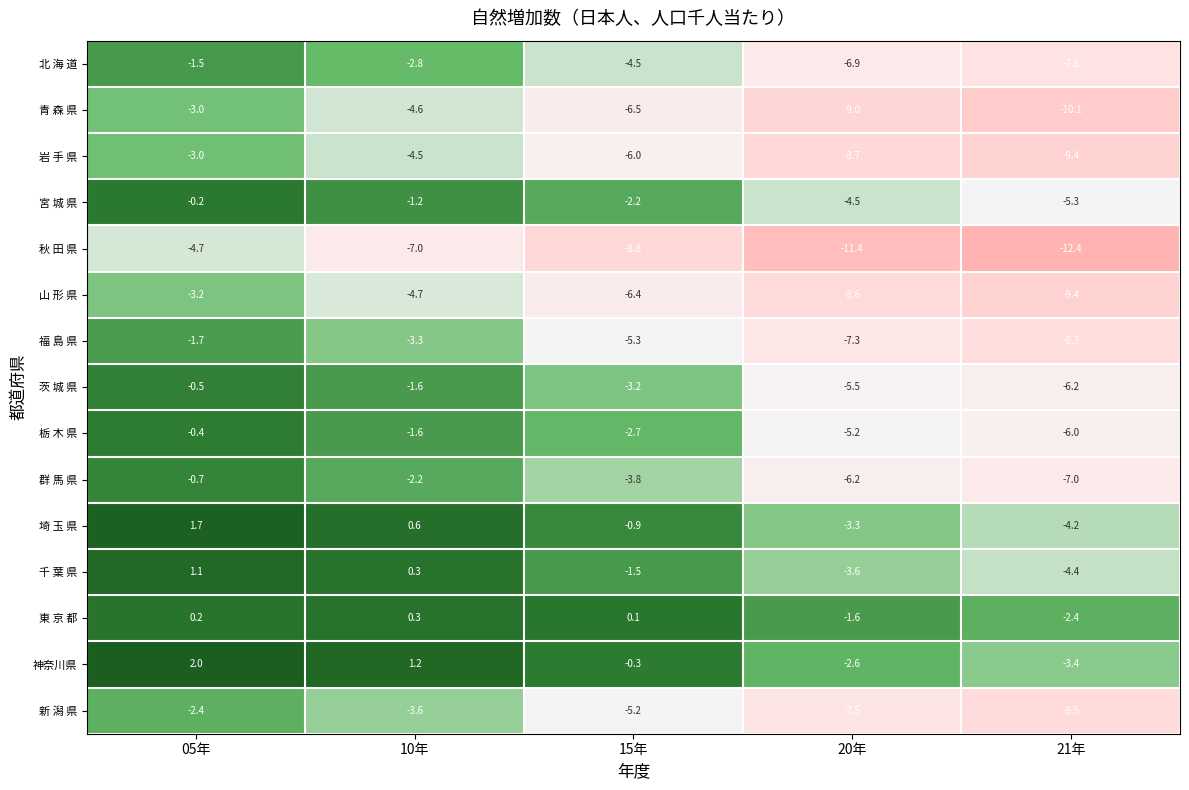

Which category has the lowest value across all series?

21年